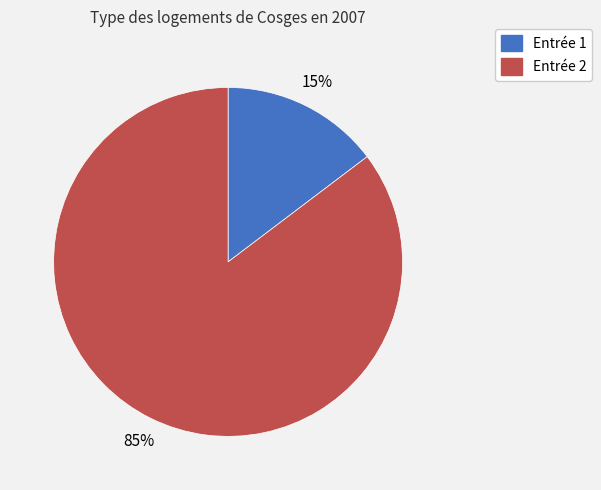

Is there a majority slice in this chart?

Yes